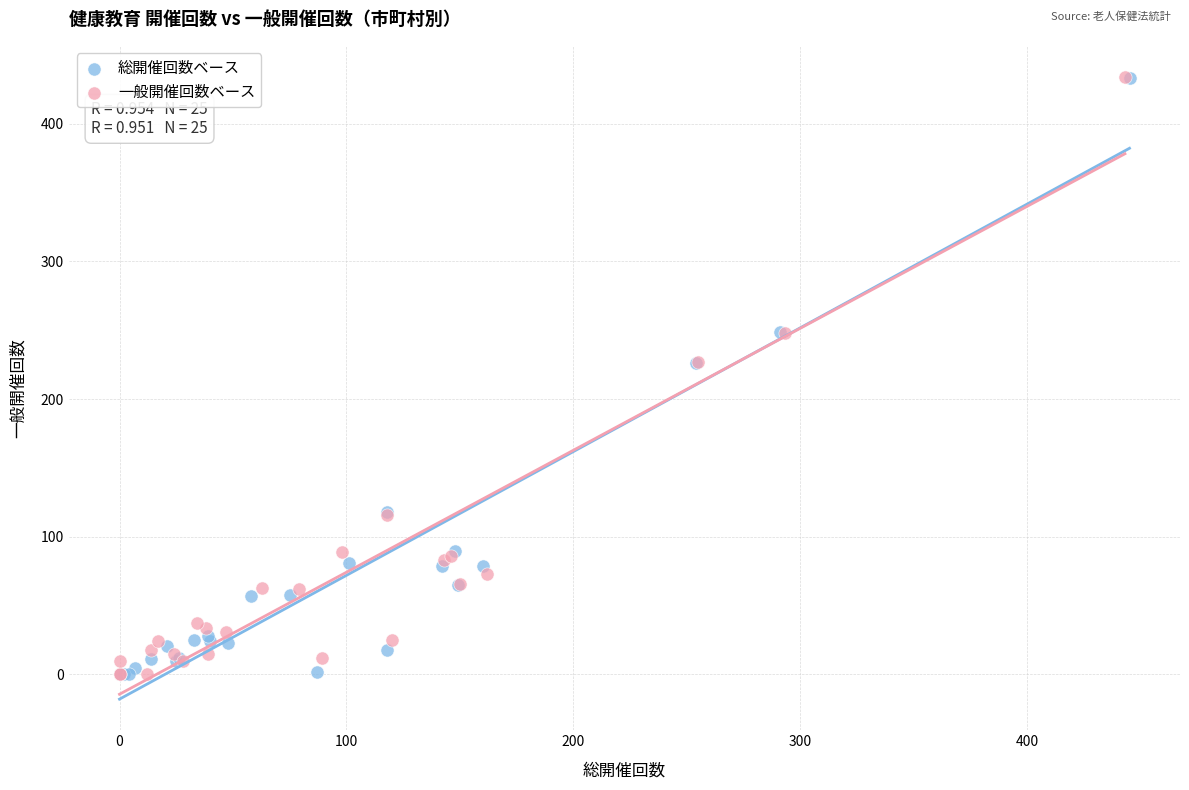

What are all the series names shown in the legend?

総開催回数ベース, 一般開催回数ベース